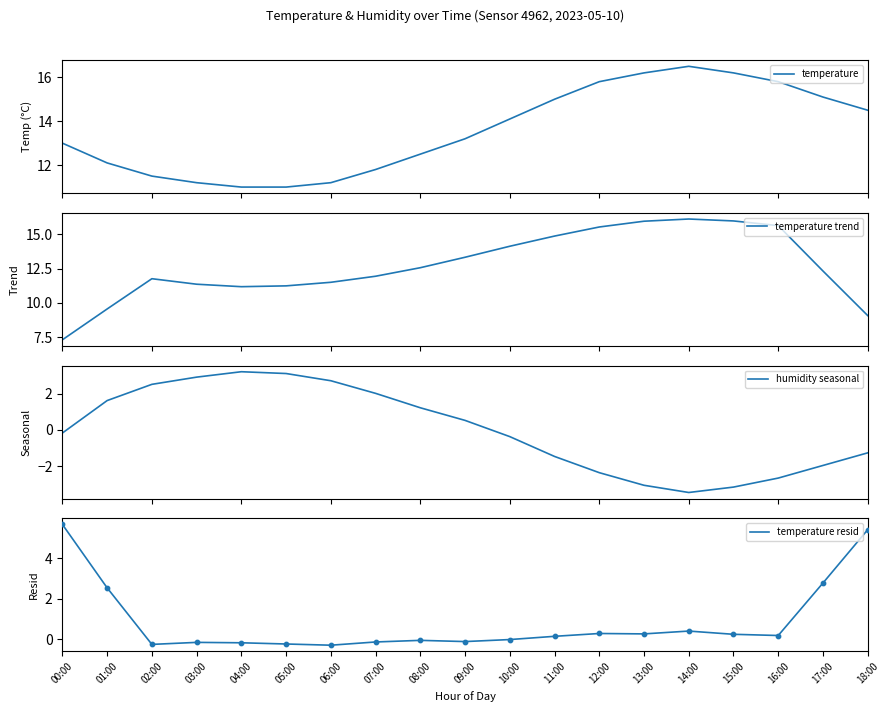

Which series has the largest Y range (max minus min)?

temperature trend